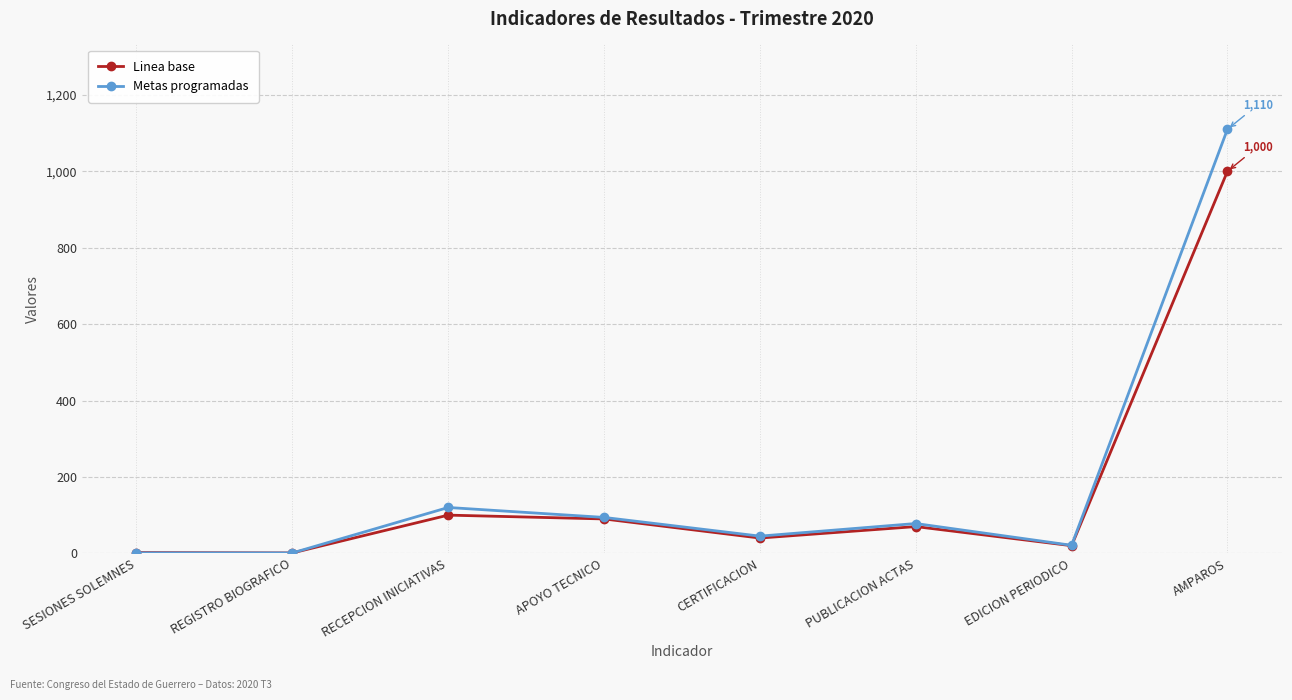

List the series in order of their peak value, lowest first.

Linea base, Metas programadas